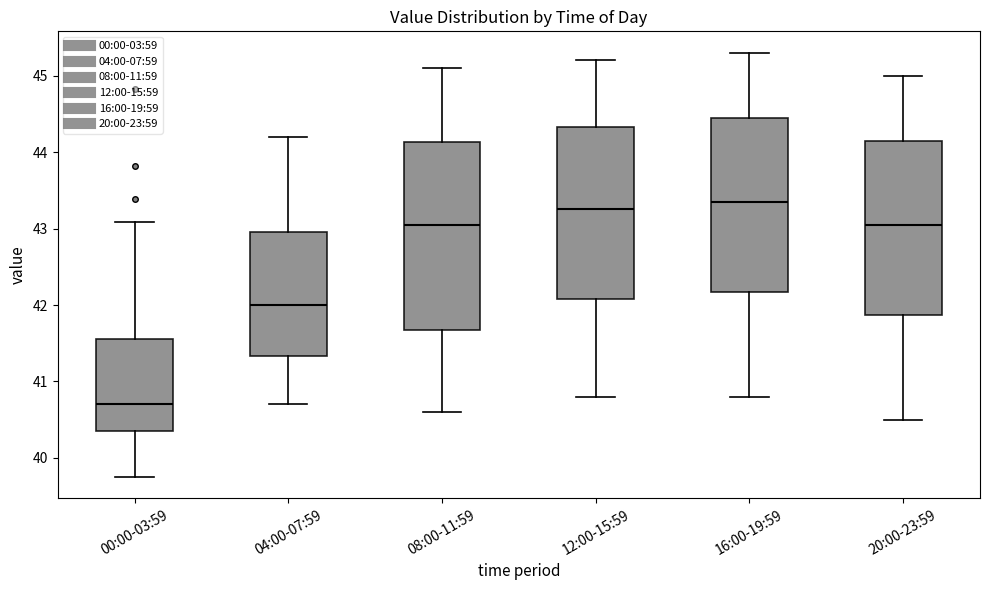

Which box is the tallest, from its lower edge to its upper edge?

08:00-11:59